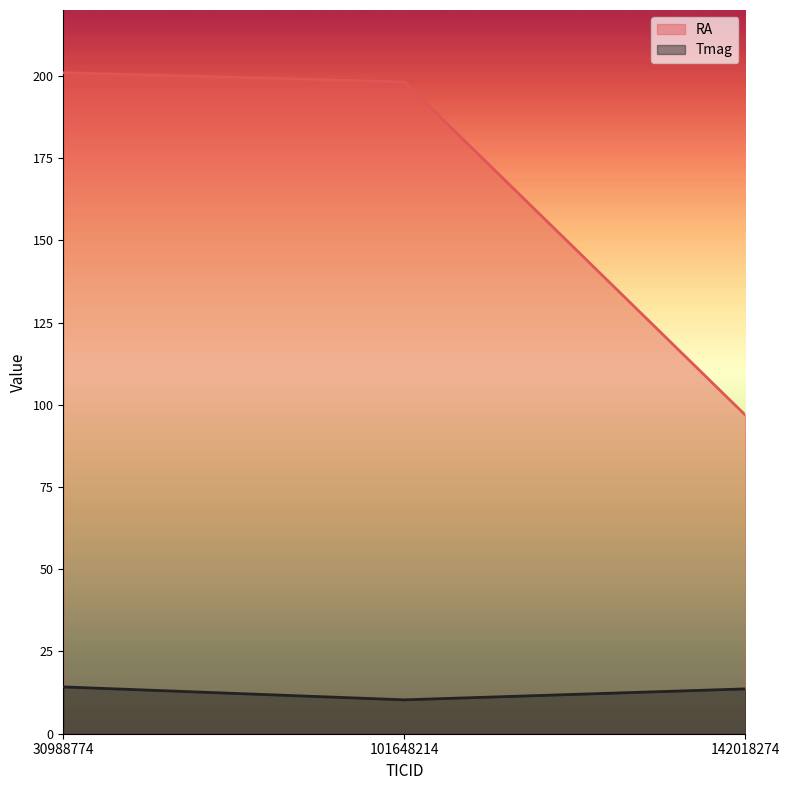

Which category has the highest value across all series?

30988774